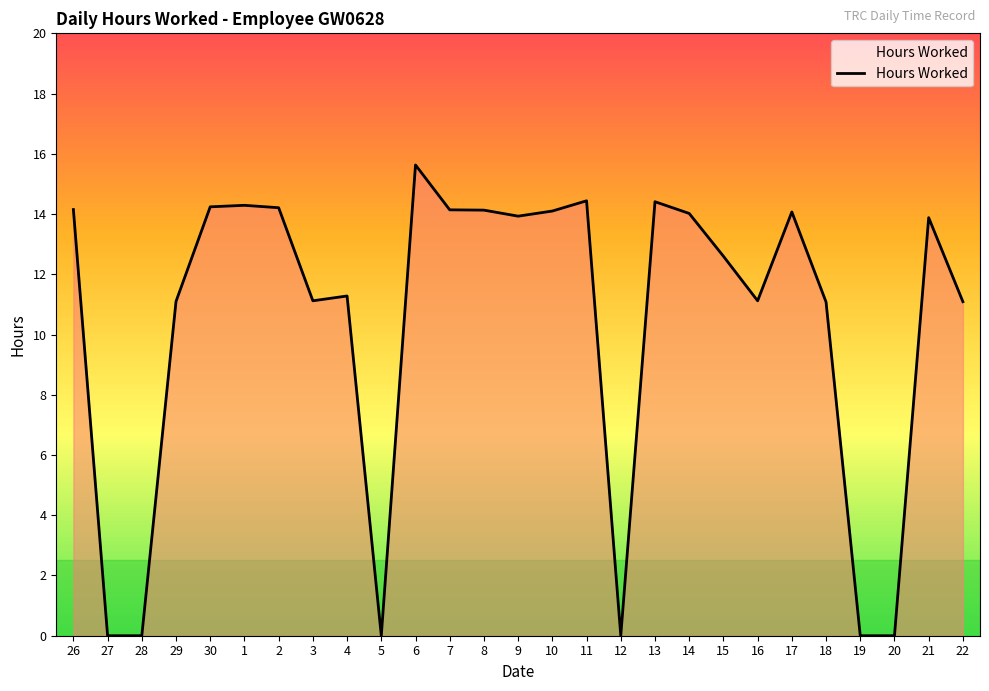

Read the value at 9.

13.9